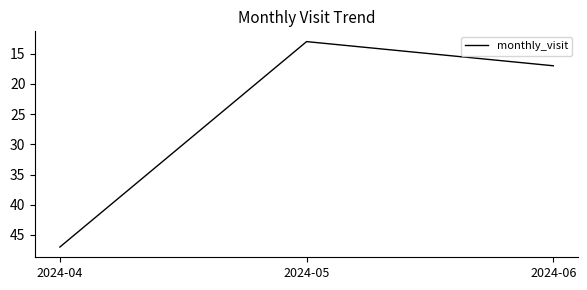

What is the maximum value shown in the chart?

47